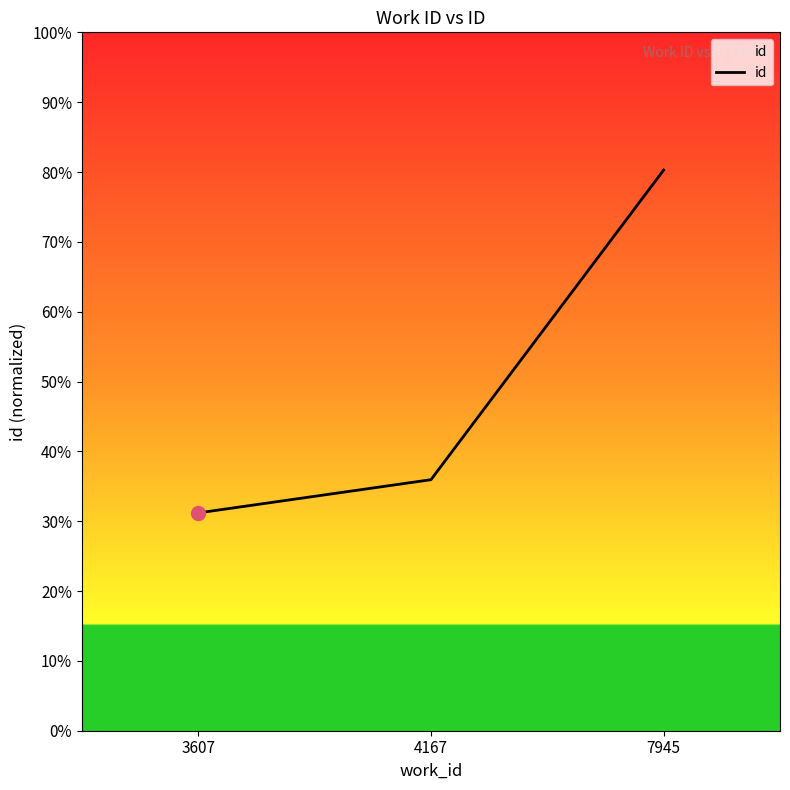

Approximately how many times larger is the value at 4167 compared to 7945?

0.4